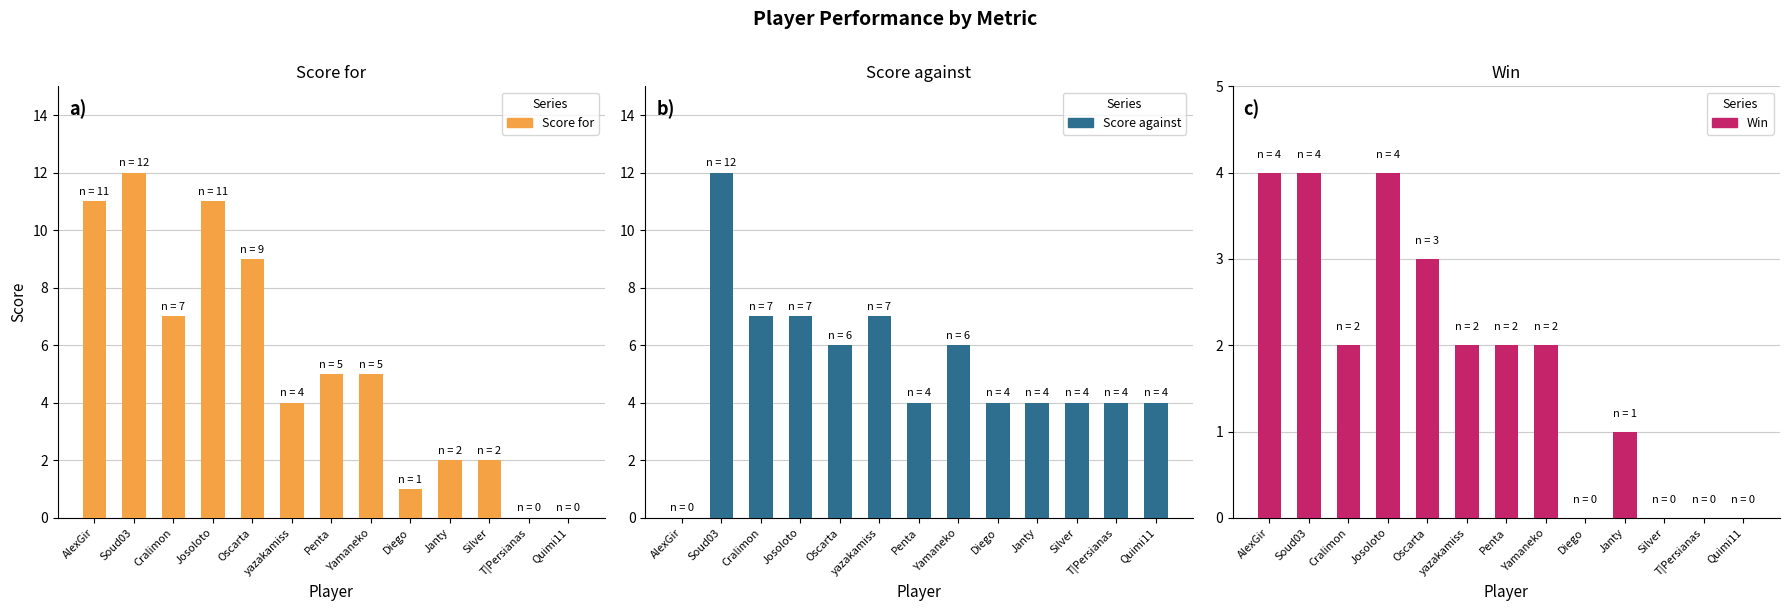

How many series are shown in this chart?

3